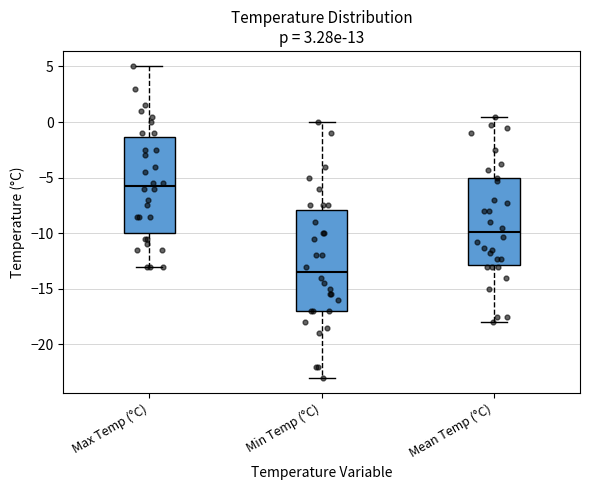

Where does the upper whisker of the box for Max Temp (°C) end on the y-axis? The values are not printed on the chart, so give them approximately, as read against the axis.

5.0